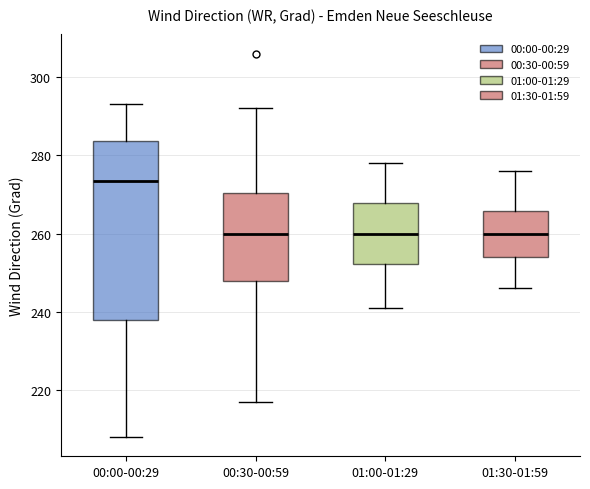

Reading left to right, transcribe this box plot: for each box, give where its median line is, the range the box spans, and where its two whiskers end, as read against the y-axis. The values are not printed on the chart, so give them approximately, as read against the axis.

00:00-00:29: median 274, box 238 to 284, whiskers 208 to 294
00:30-00:59: median 260, box 248 to 270, whiskers 218 to 292
01:00-01:29: median 260, box 252 to 268, whiskers 242 to 278
01:30-01:59: median 260, box 254 to 266, whiskers 246 to 276